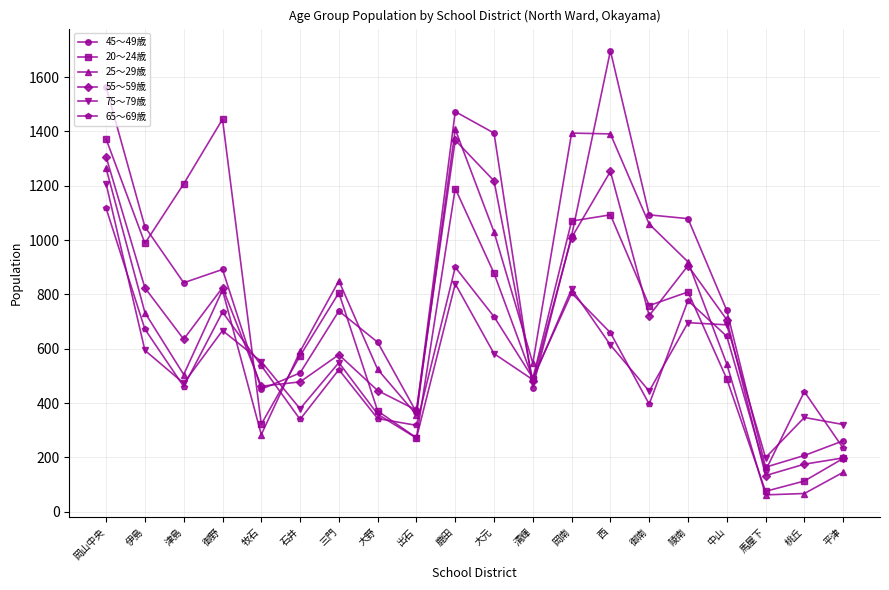

True or false: 20～24歳 has a value of 1093 at 西.

True